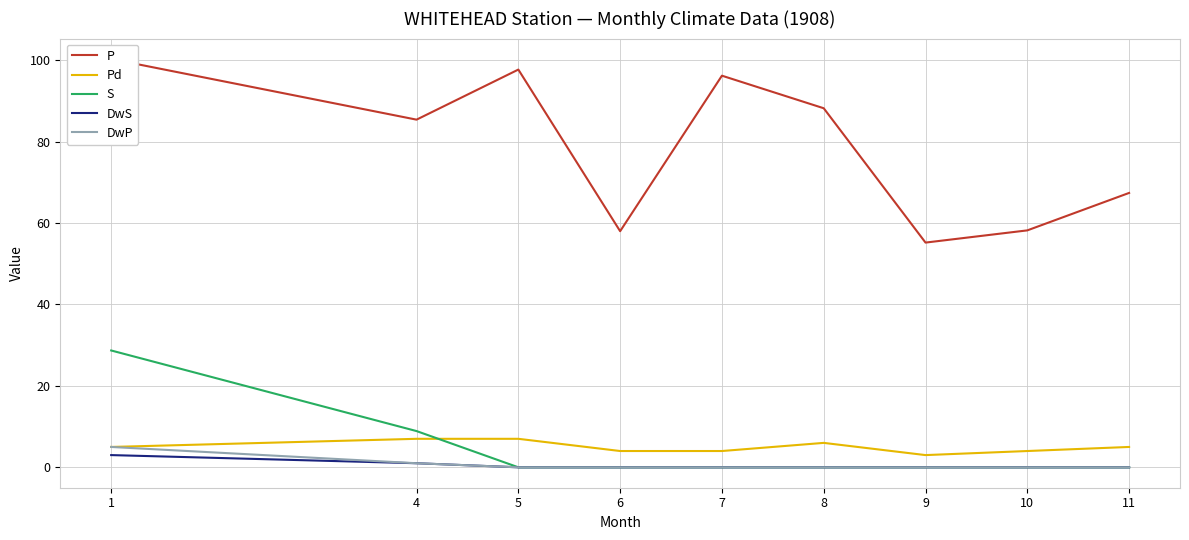

What is the sum of all Pd values?

45.0